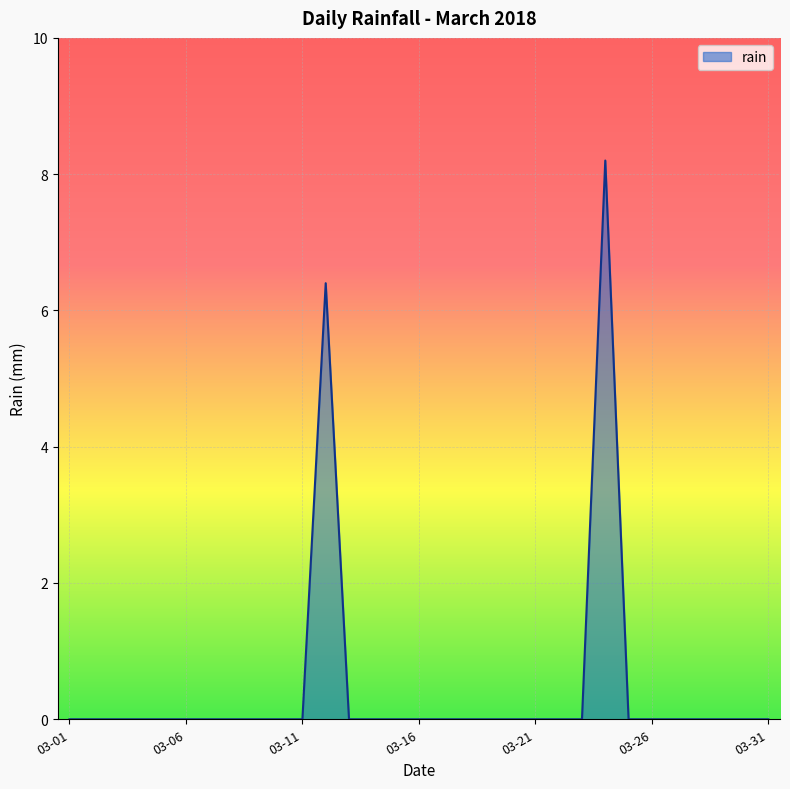

What is the difference between the maximum and minimum values?

8.2